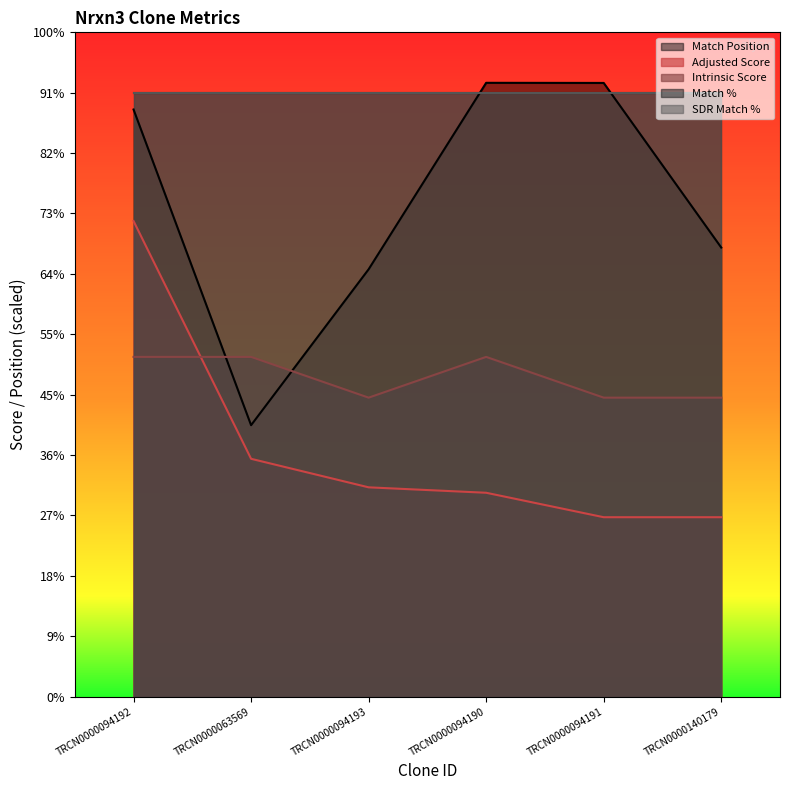

What is the sum of all Intrinsic Score values?

15862.5